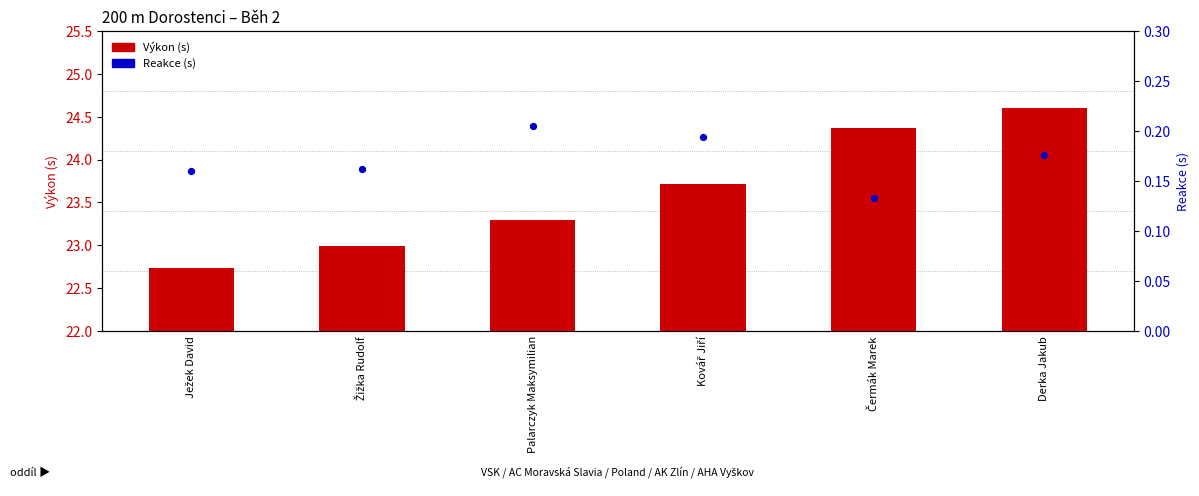

Which series has the widest spread of Y values?

Výkon (s)